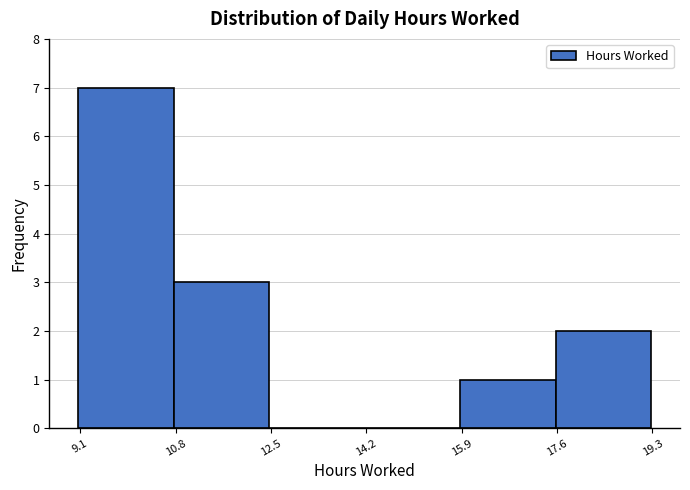

Which range on the x-axis has the tallest bar?

9.0 to 10.8